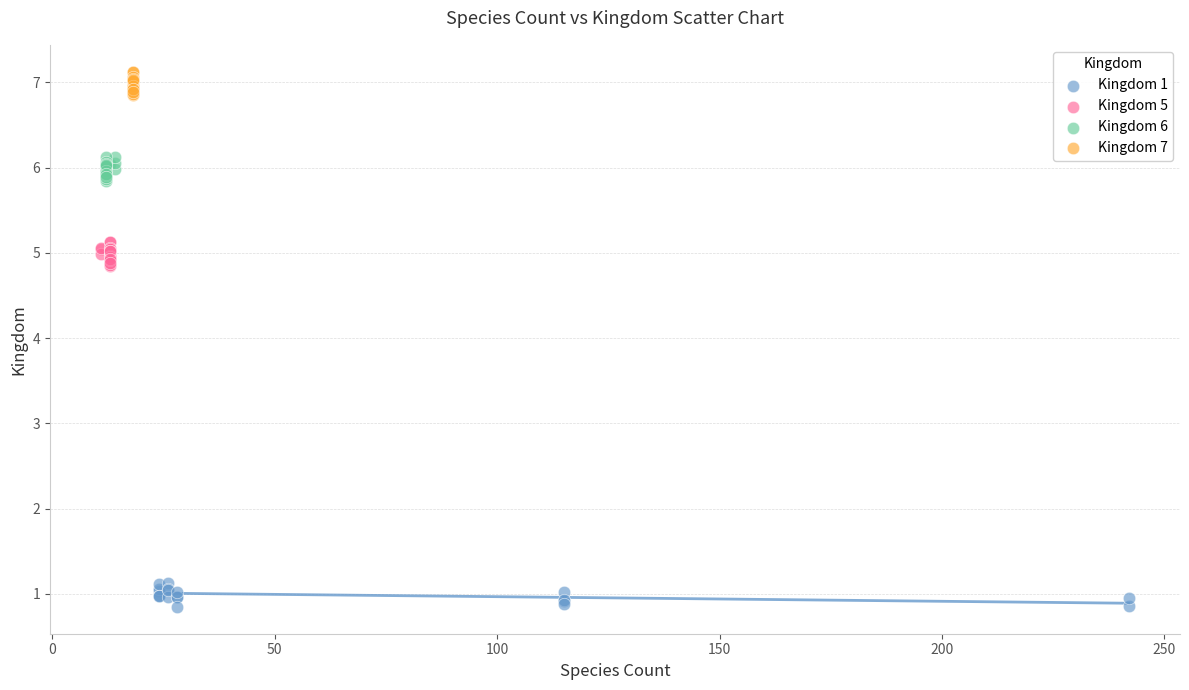

What are all the series names shown in the legend?

Kingdom 1, Kingdom 5, Kingdom 6, Kingdom 7